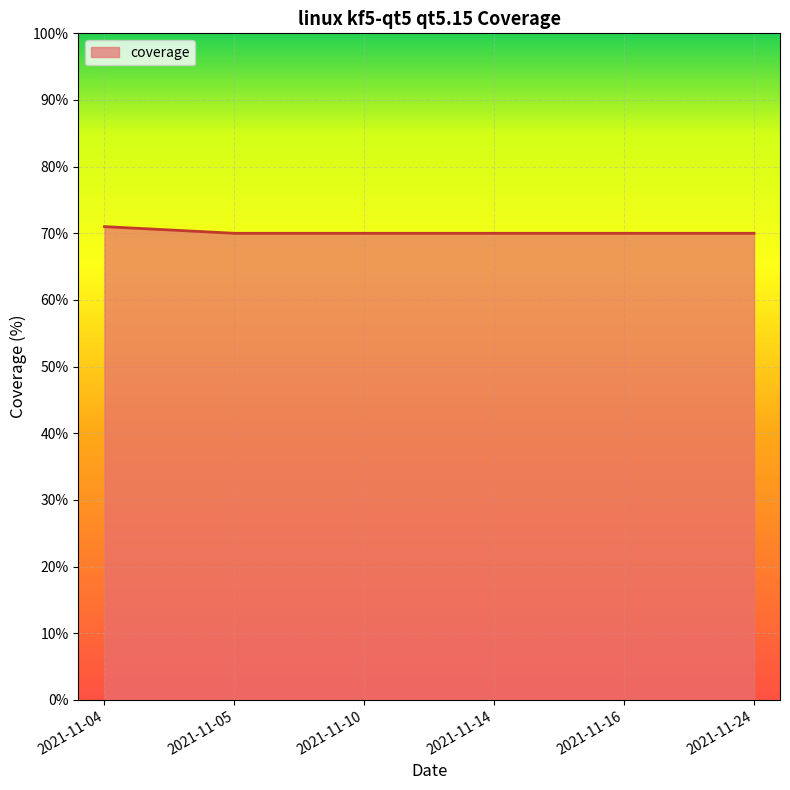

The value at 2021-11-10 is 70. True or false?

True